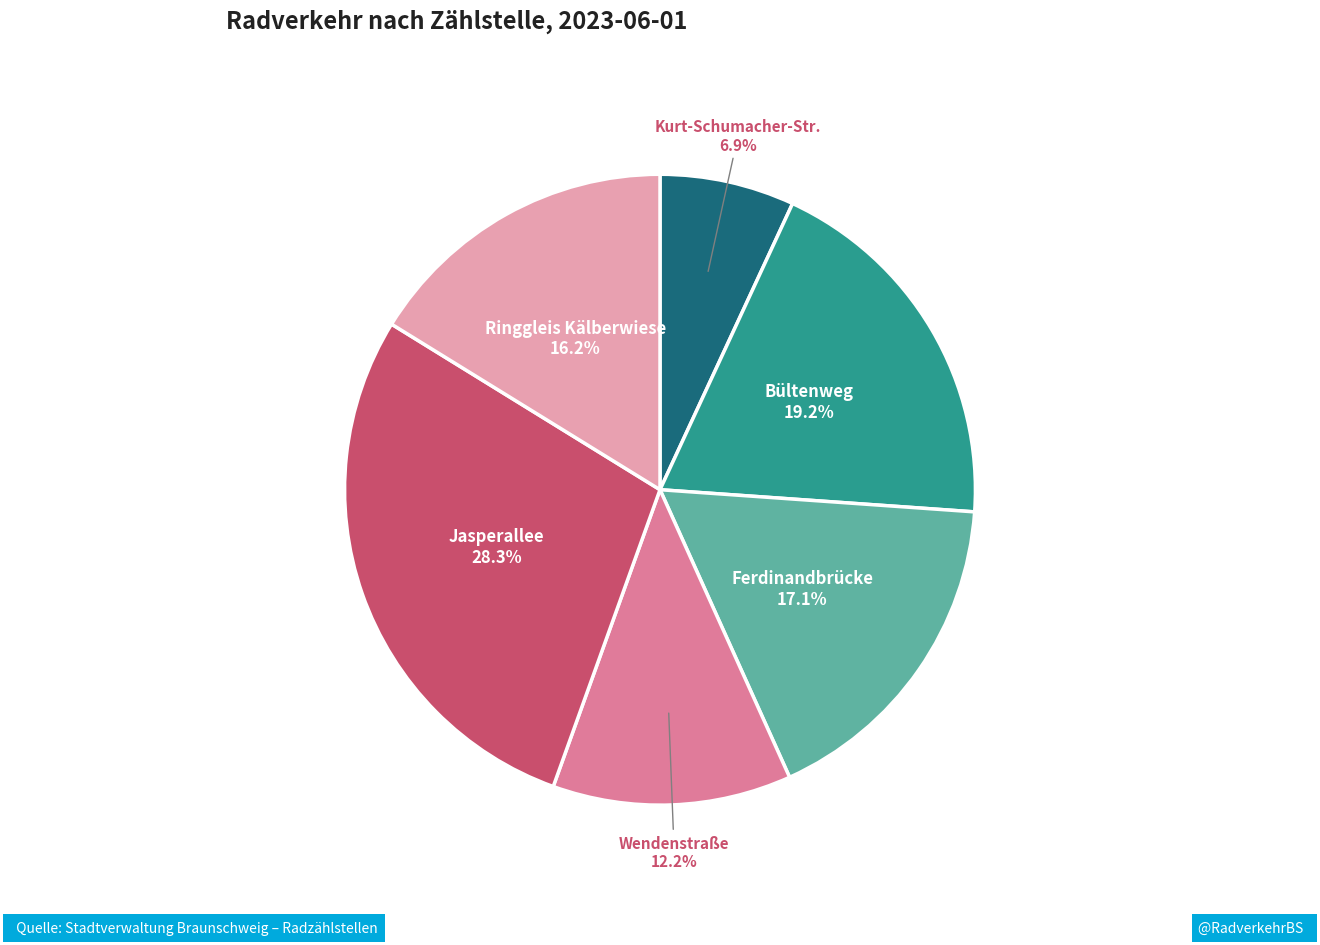

To the nearest percent, what is the difference between the largest and smallest slice percentages?

21%